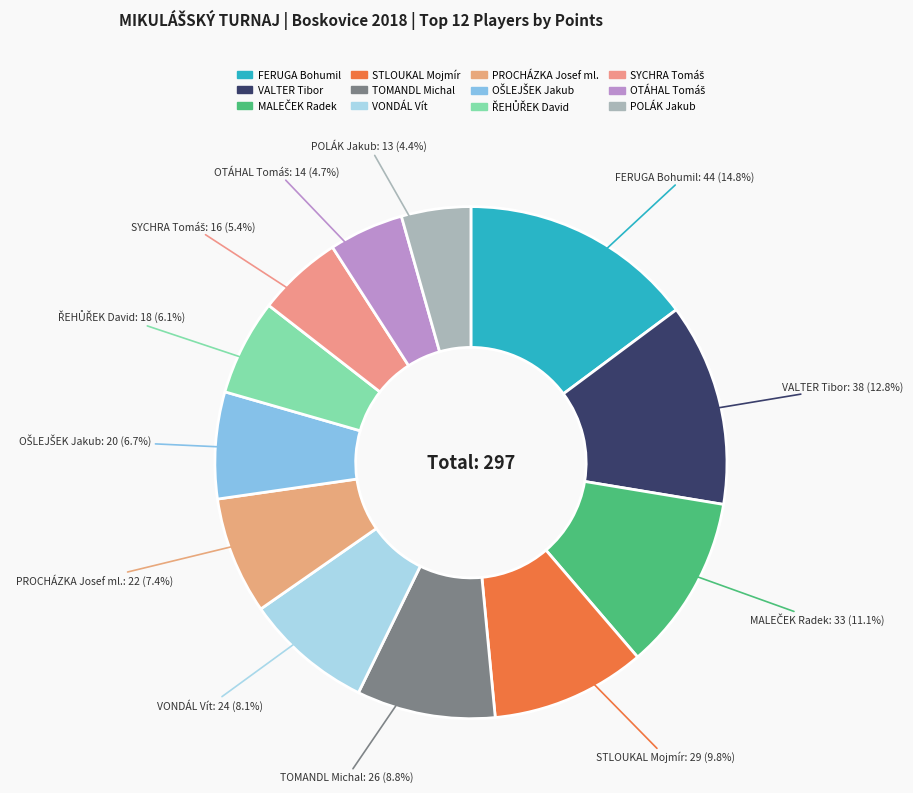

Which slice is the largest?

FERUGA Bohumil